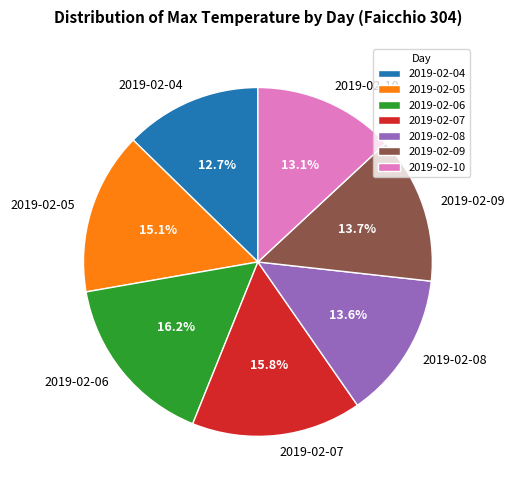

How much of the chart is everything except 2019-02-08?

86.4%